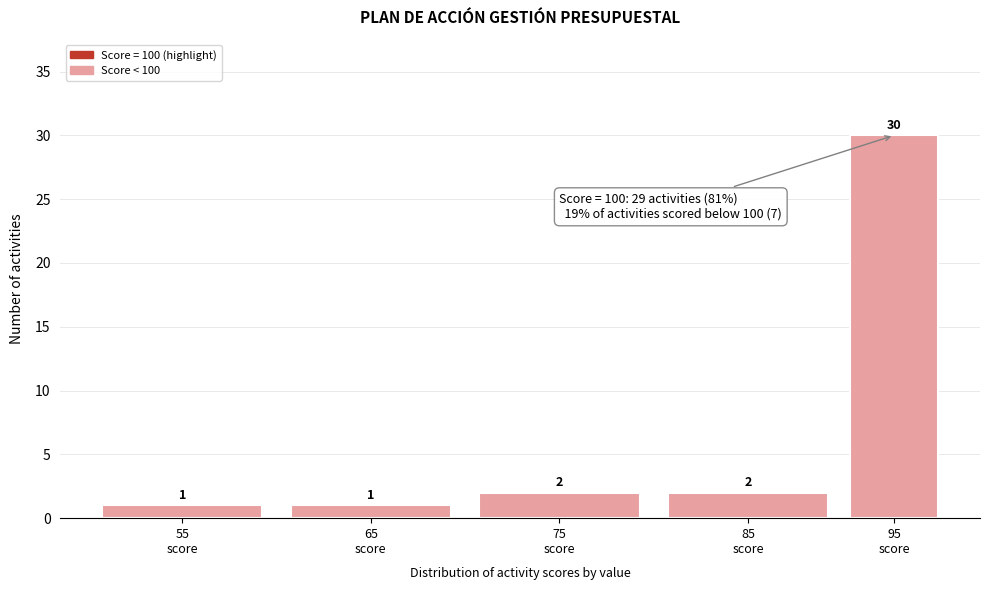

Reading left to right, list all the values displayed in this chart.

1	1	2	2	30